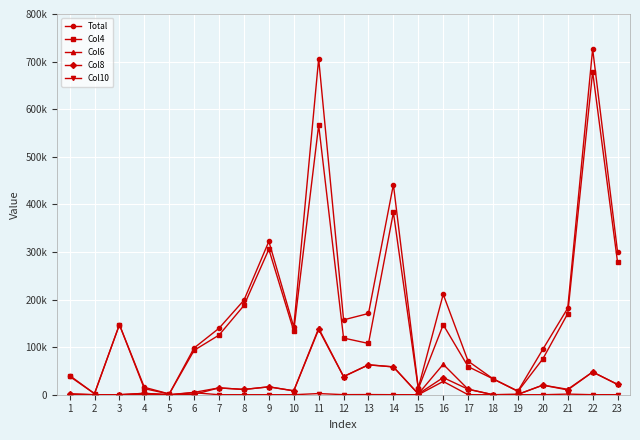

Which series changed the most between 5 and 21?

Total